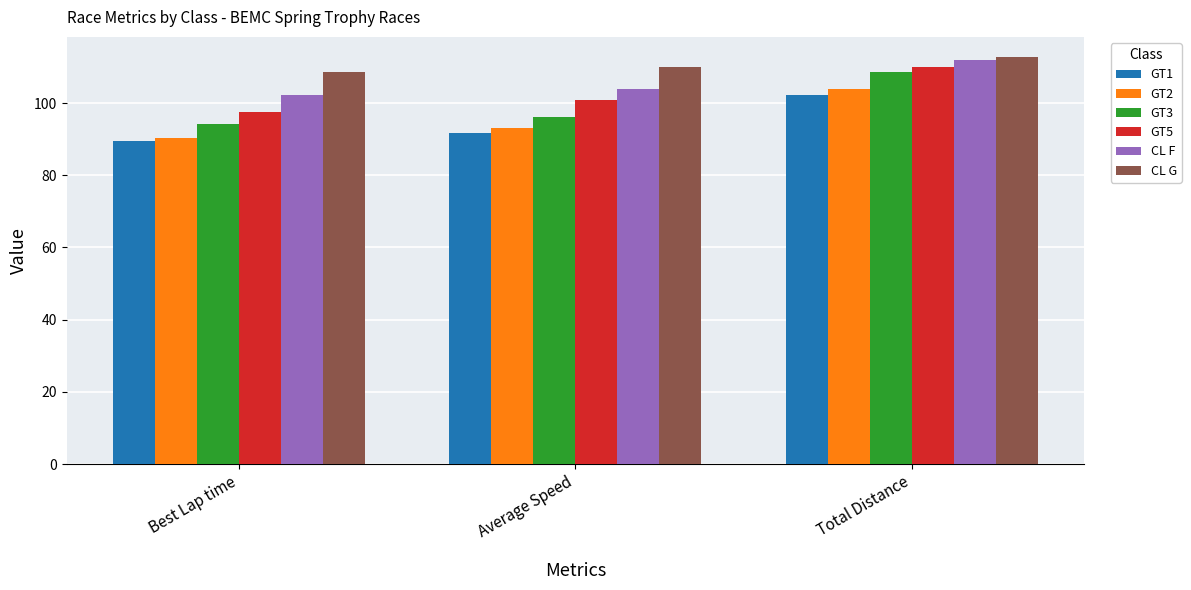

What position from the right is Average Speed?

2